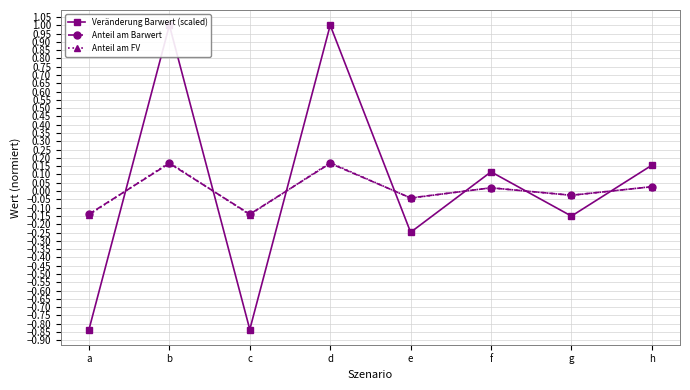

What is the smallest value displayed?

-0.8